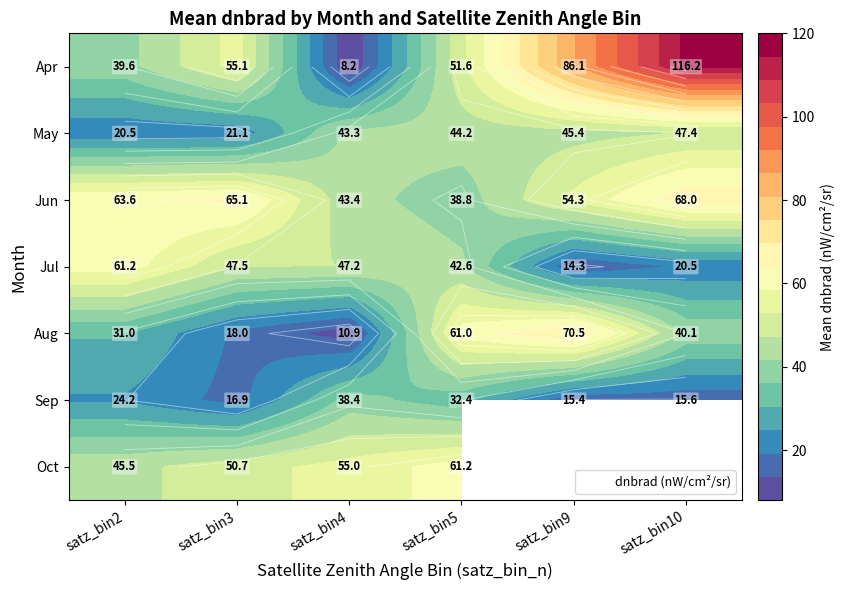

What is the lowest value of the Aug series?

10.9